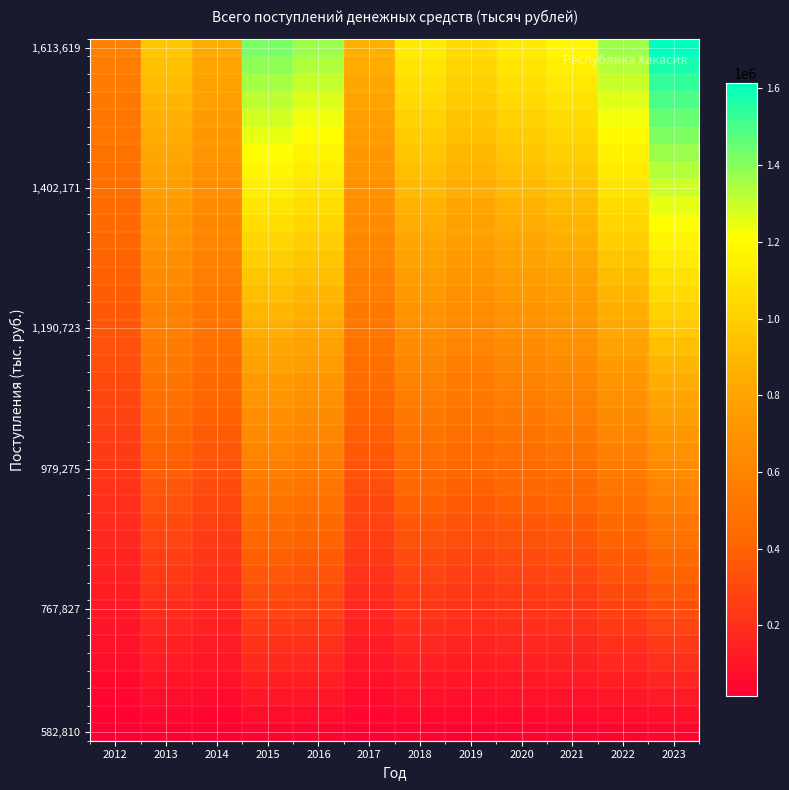

How many series are shown in this chart?

40